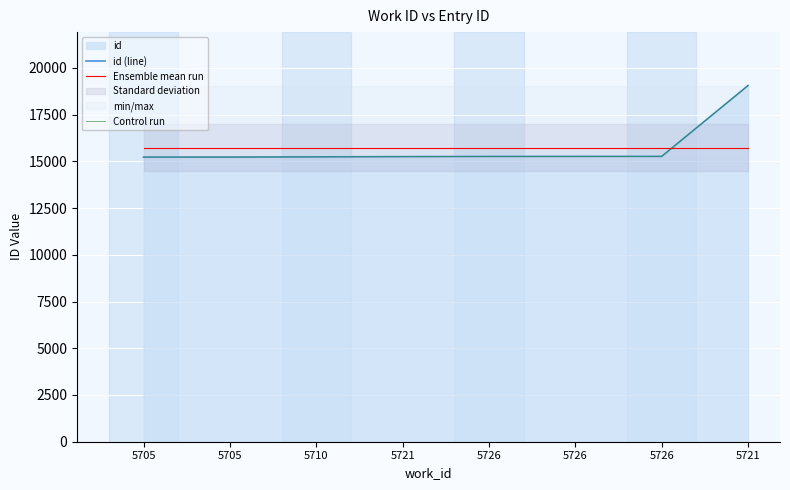

Which series has the largest range (max minus min)?

id (line)